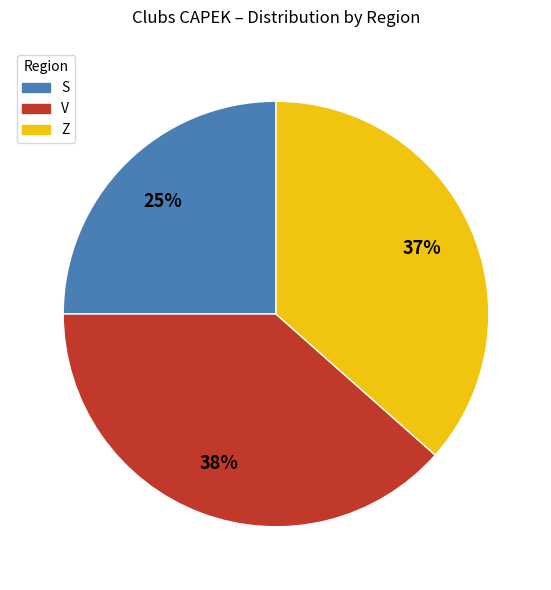

To the nearest percent, what portion does Z represent?

37%